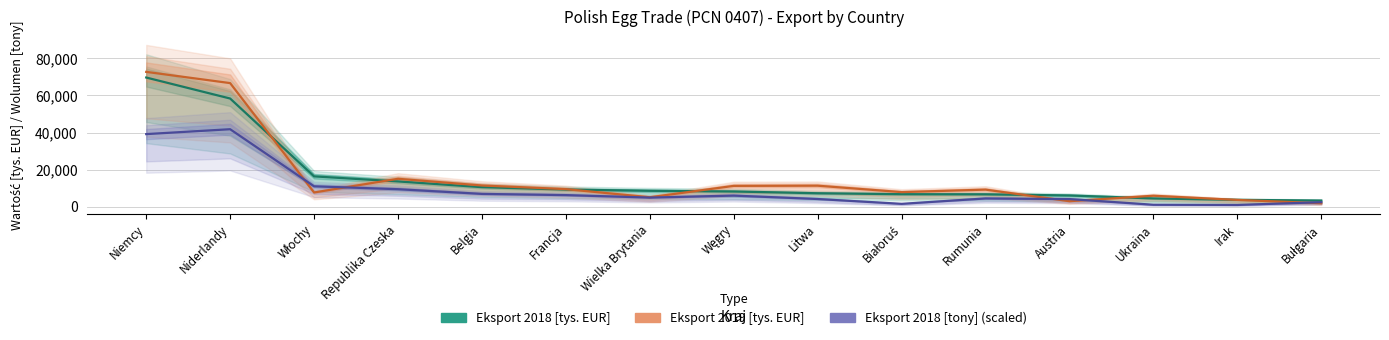

What is the maximum value for Eksport 2018 [tys. EUR]?

69644.4